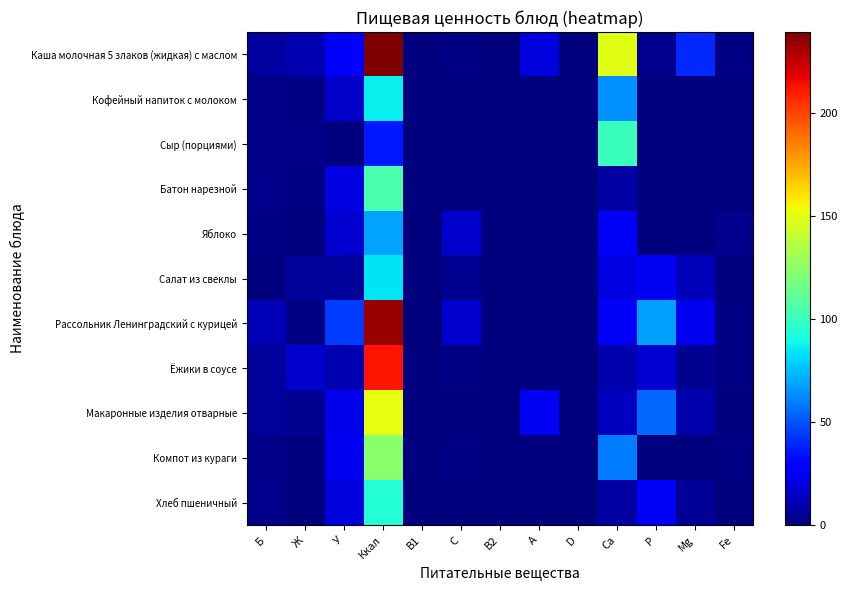

Which has a higher value, С or У?

У